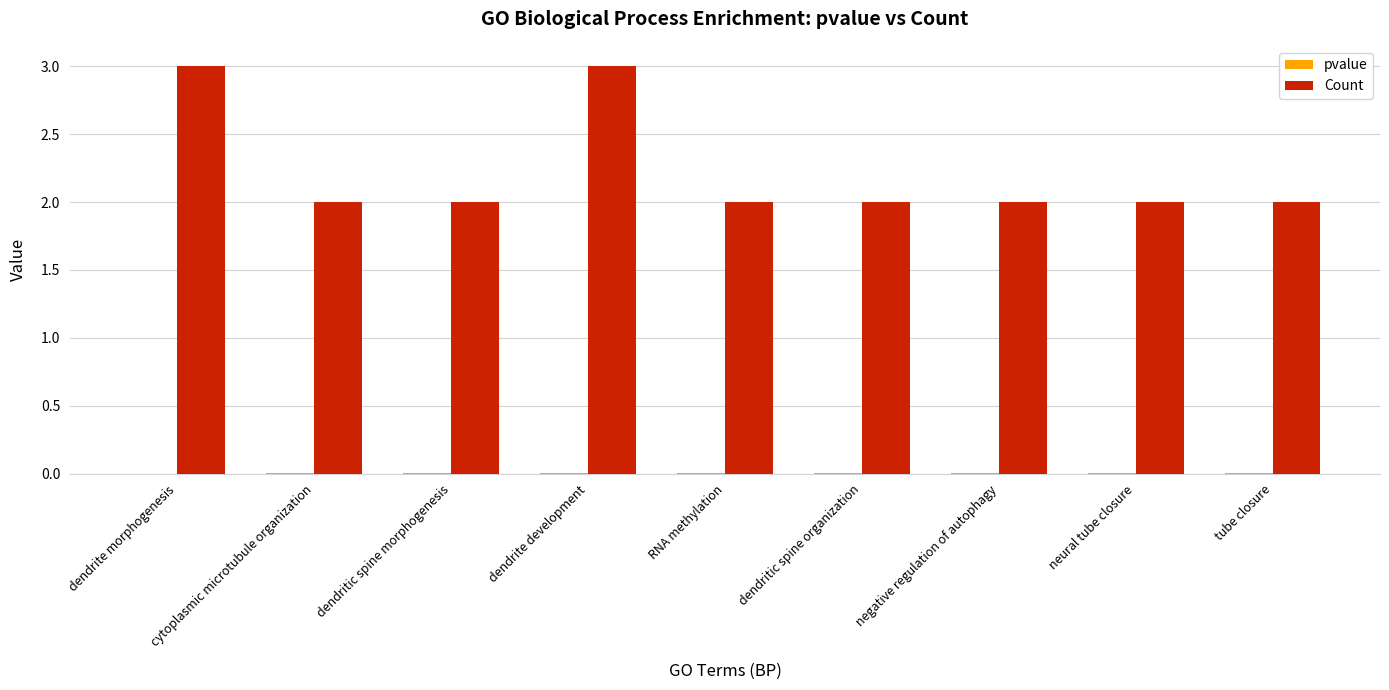

How many groups of bars are there?

9